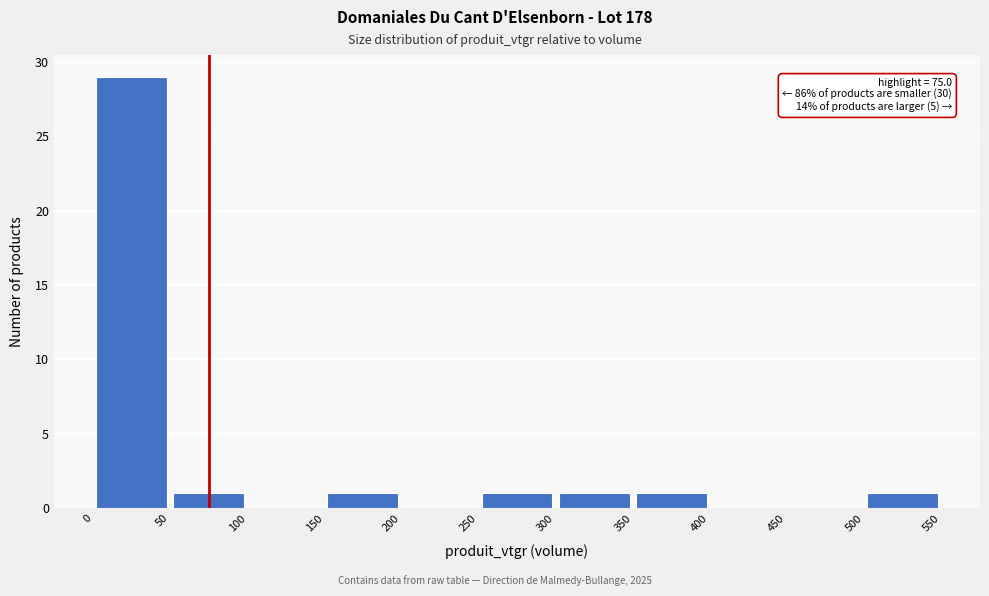

Which range on the x-axis has the tallest bar?

0 to 50